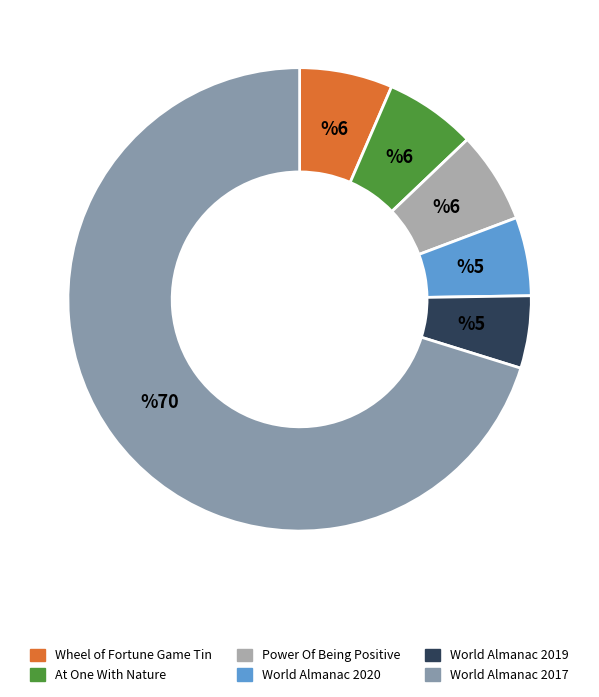

Combined, do At One With Nature and World Almanac 2020 account for over 50%?

No